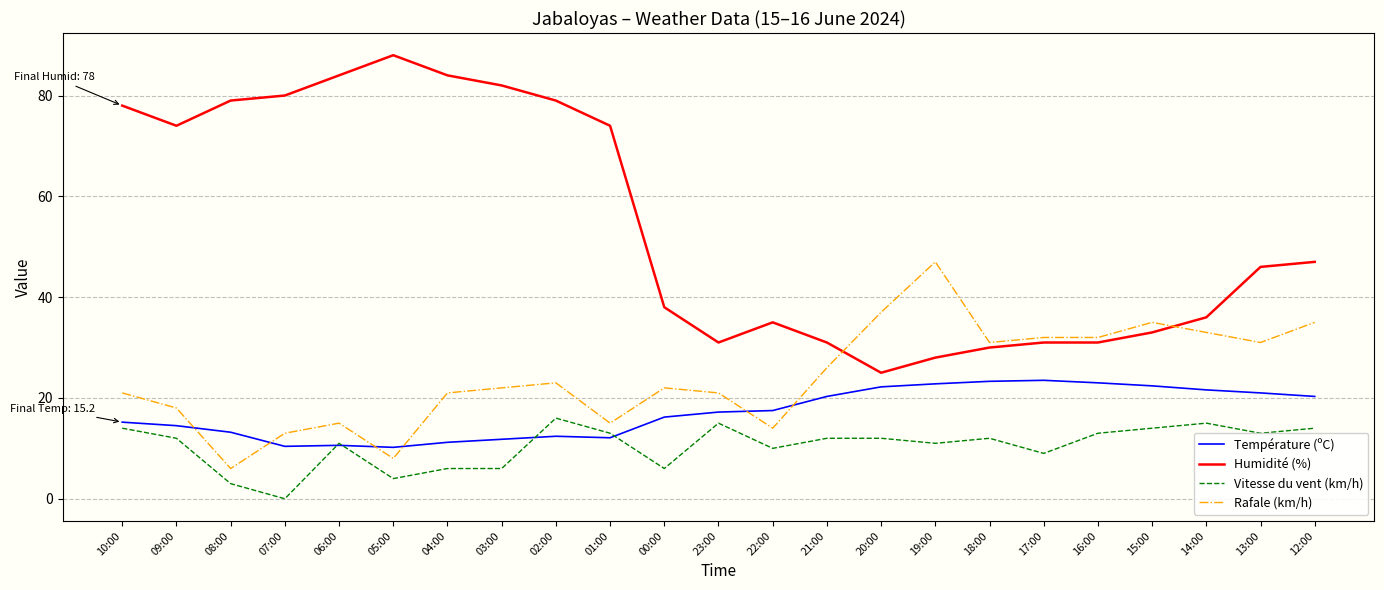

Which category has the lowest value across all series?

07:00